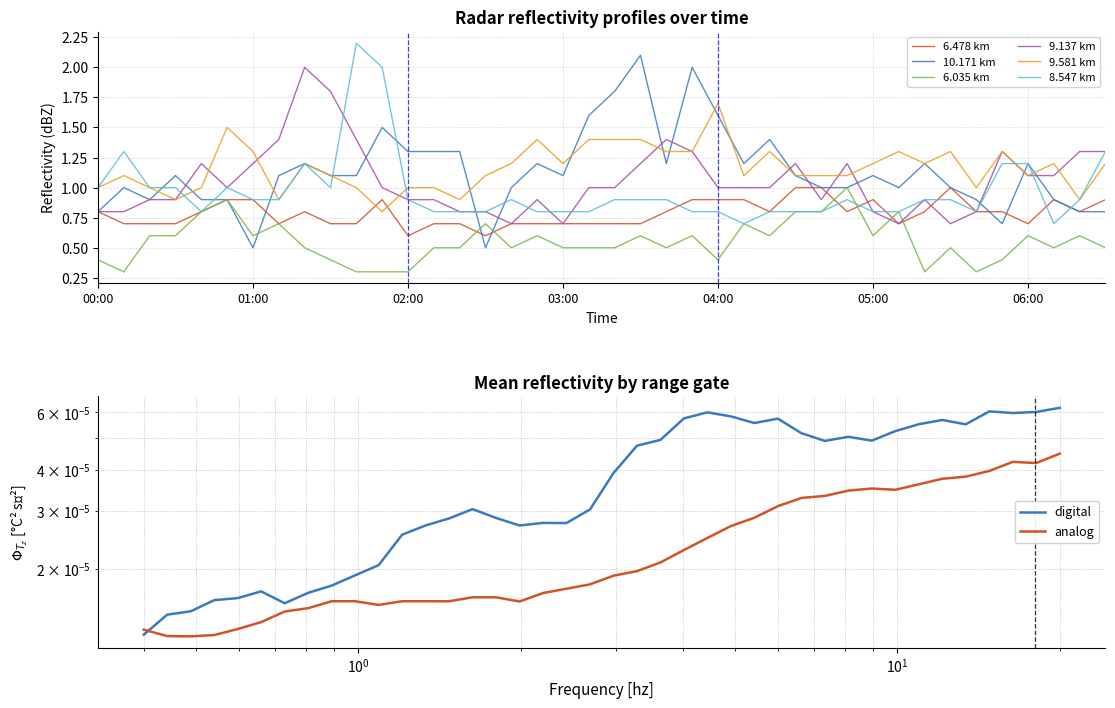

True or false: 8.547 has a value of 0.9 at 7.

True